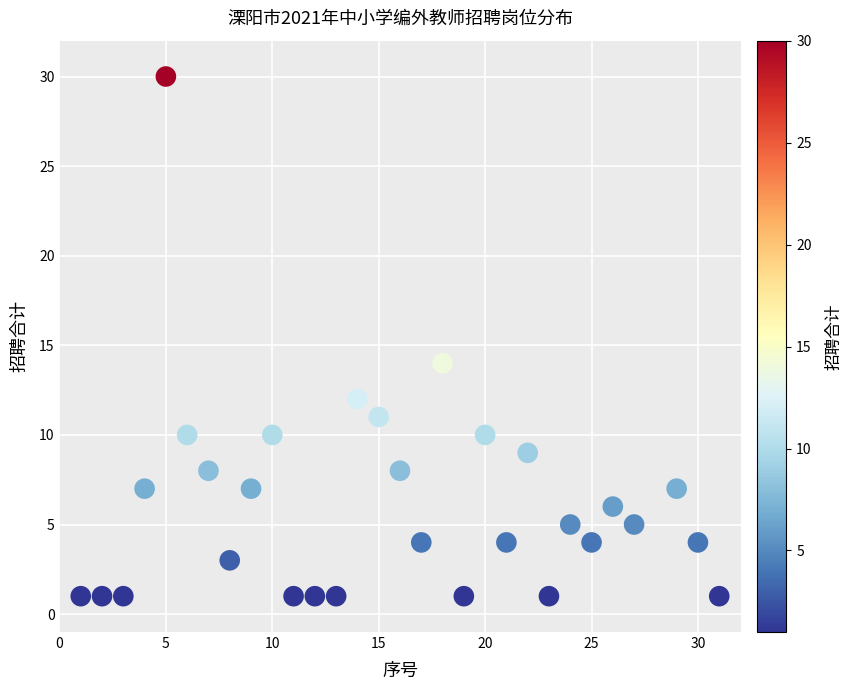

What Y value in the scatter plot is closest to 15?

14